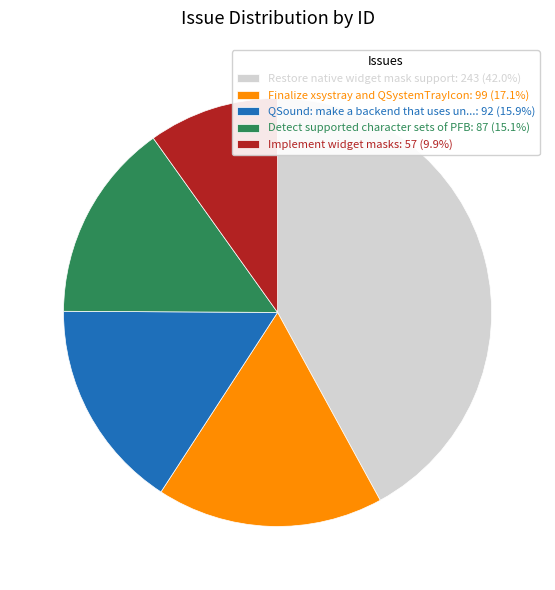

Is QSound: make a backend that uses un...: 92 (15.9%) the majority of the pie?

No